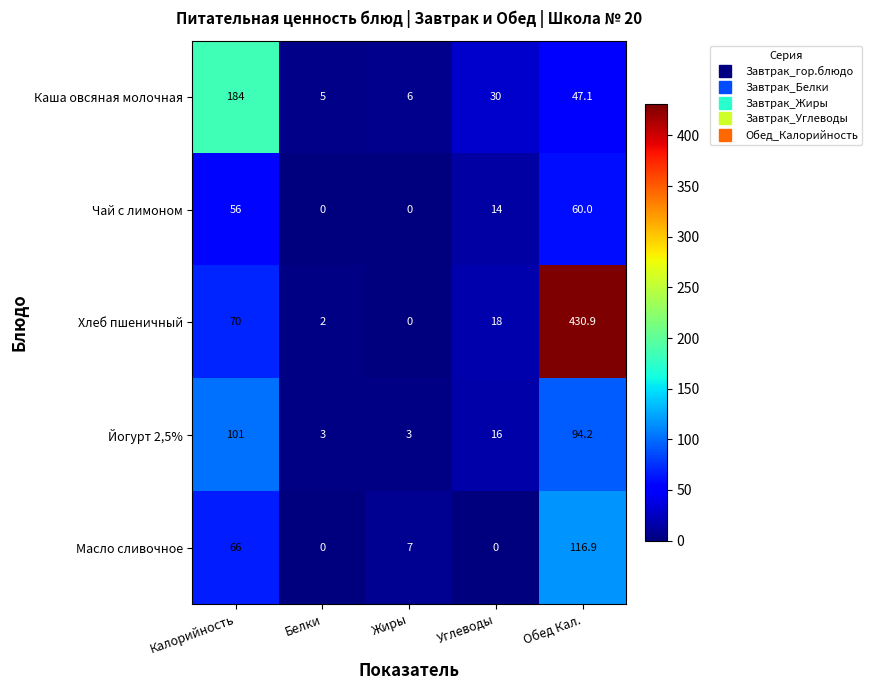

What is the difference between the Хлеб пшеничный values at Жиры and Белки?

2.0